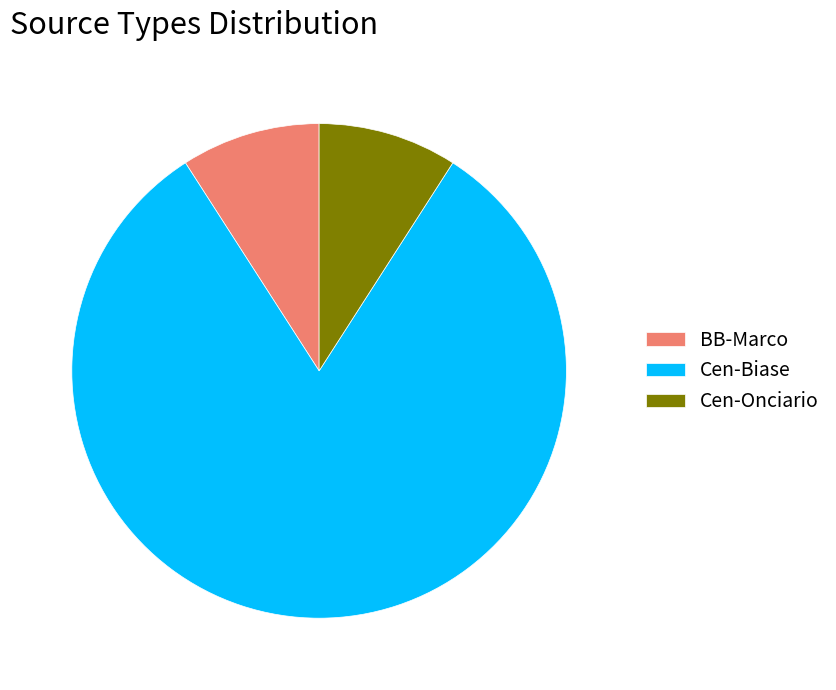

Which category has the biggest portion of the pie?

Cen-Biase